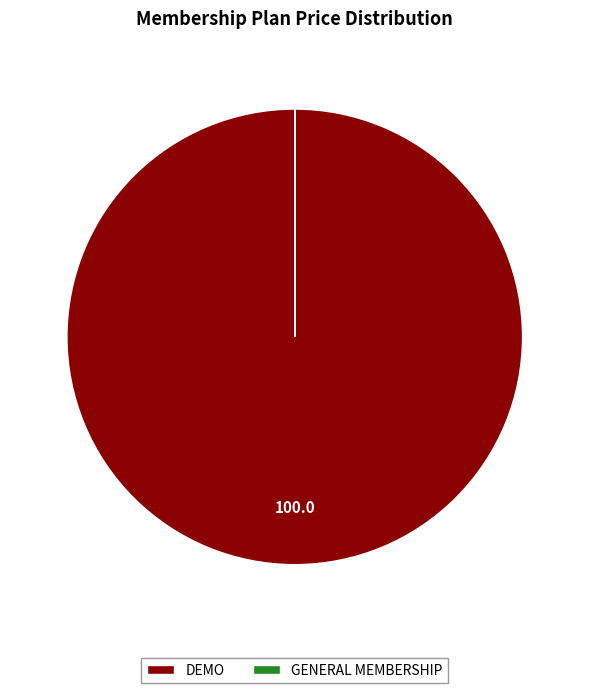

What is the largest slice in the pie chart?

DEMO